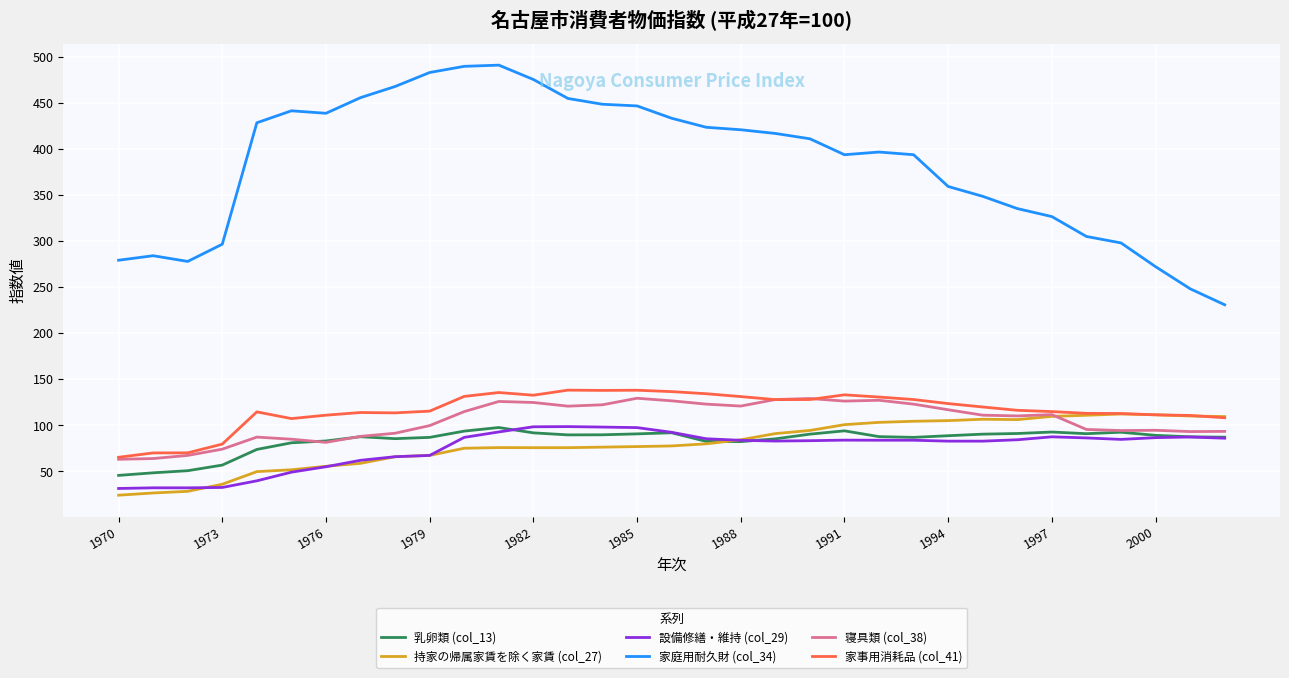

Which series has the widest spread of values?

家庭用耐久財 (col_34)